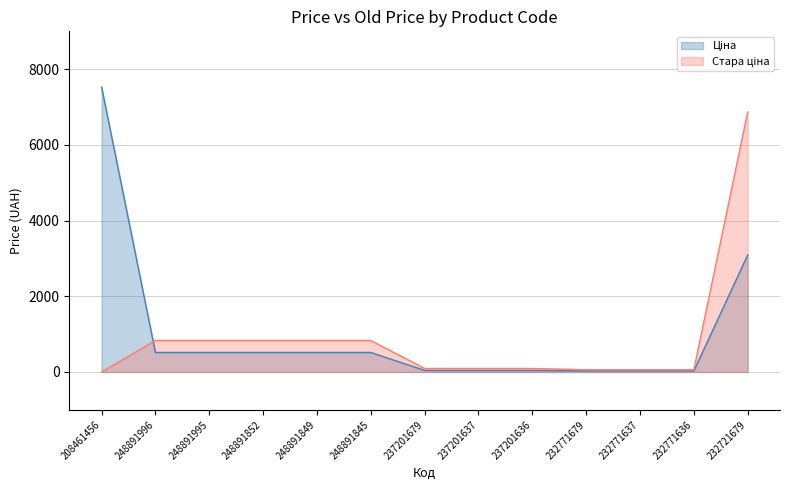

Is it true that Стара ціна equals 0.0 at 208461456?

True